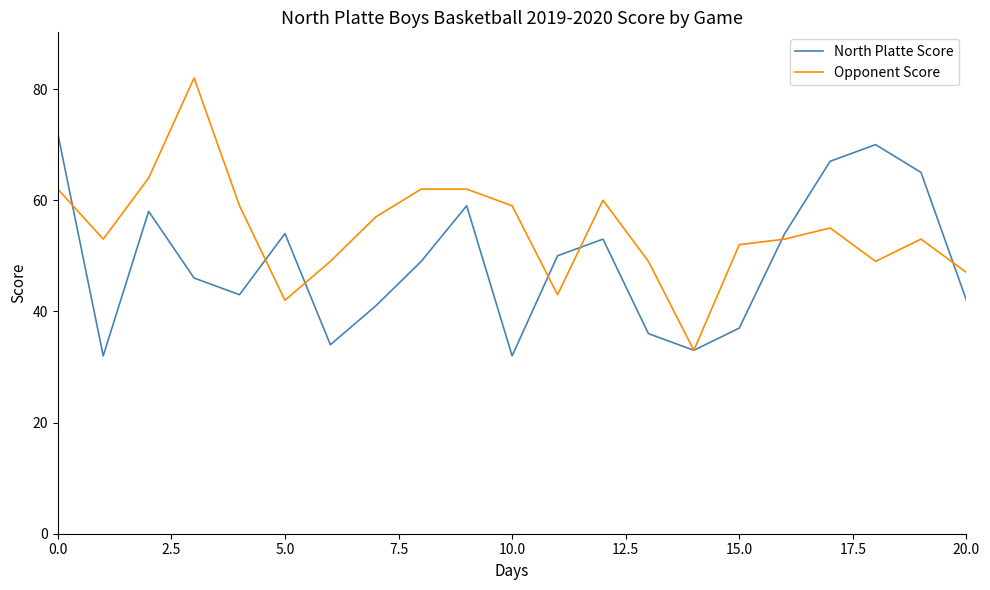

Rank the series by their maximum value, from highest to lowest.

Opponent Score, North Platte Score